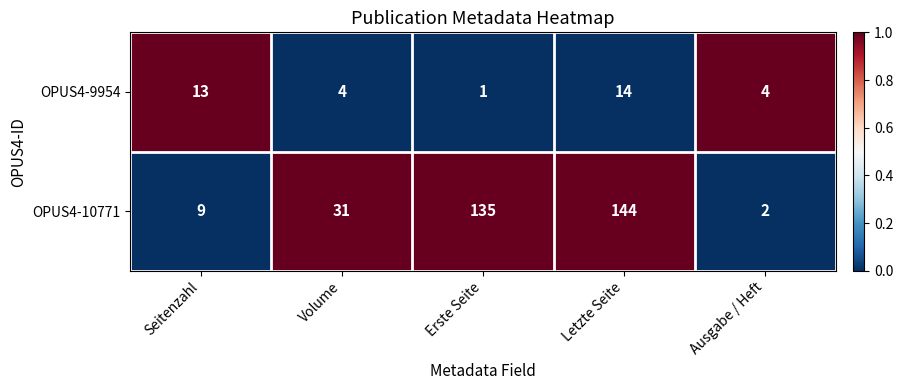

Rank the series by their maximum value, from highest to lowest.

OPUS4-10771, OPUS4-9954